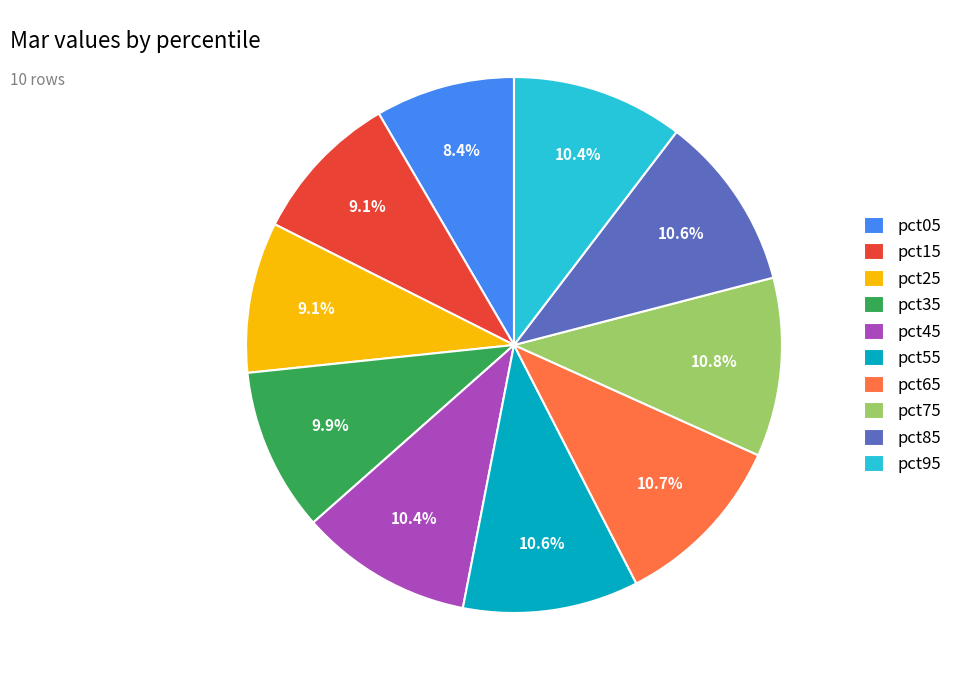

Is the sum of pct25 and pct75 greater than half?

No